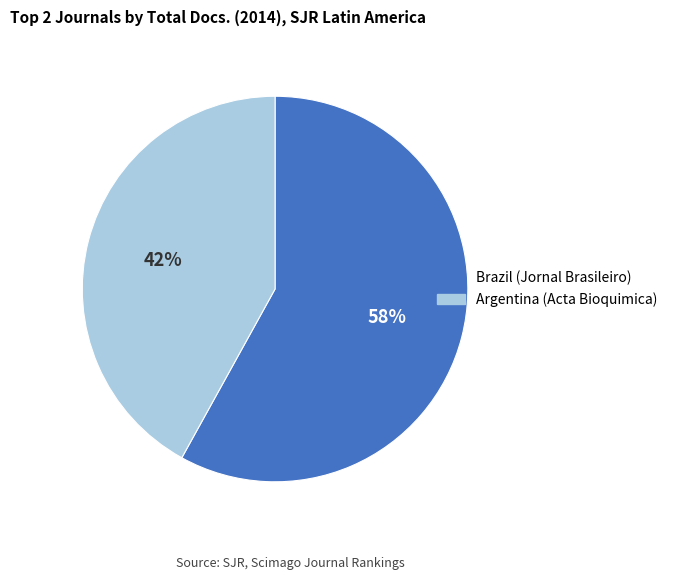

Is the sum of Brazil (Jornal Brasileiro) and Argentina (Acta Bioquimica) greater than half?

Yes